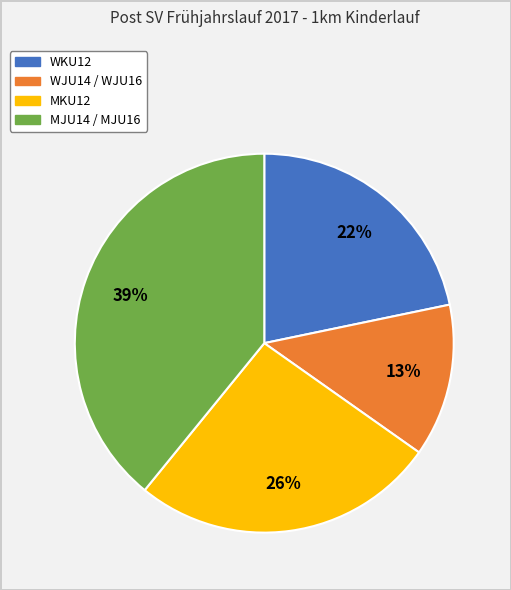

Is the sum of WKU12 and MKU12 greater than half?

No